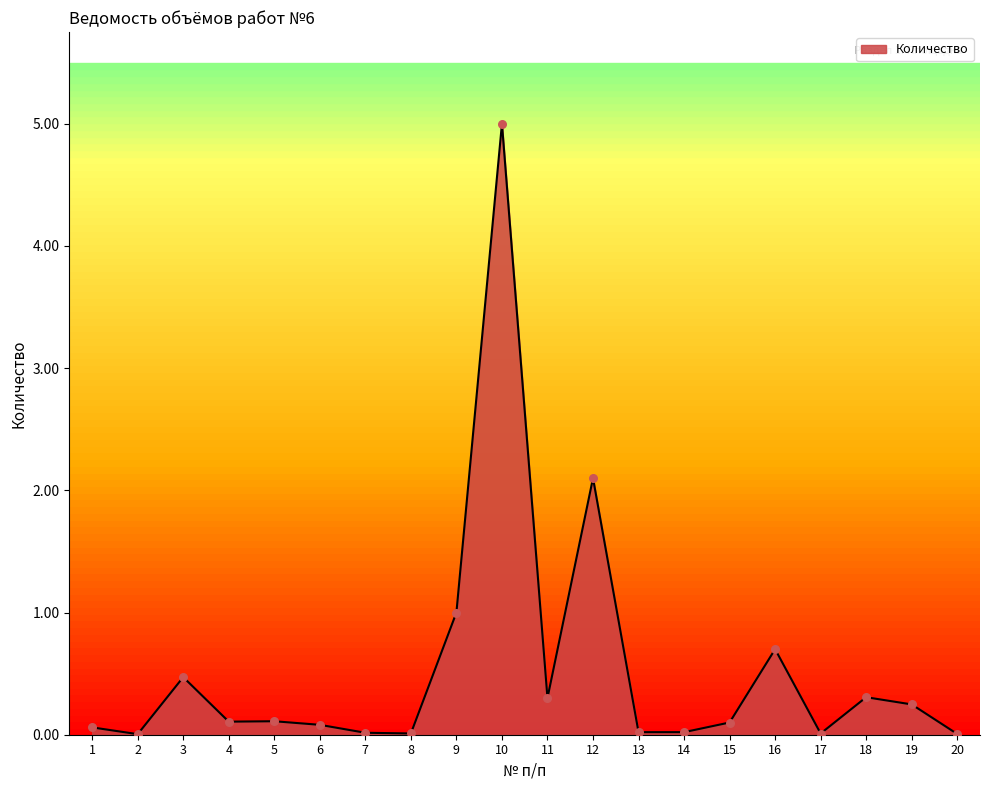

What is the change in value from 9 to 10?

+4.0